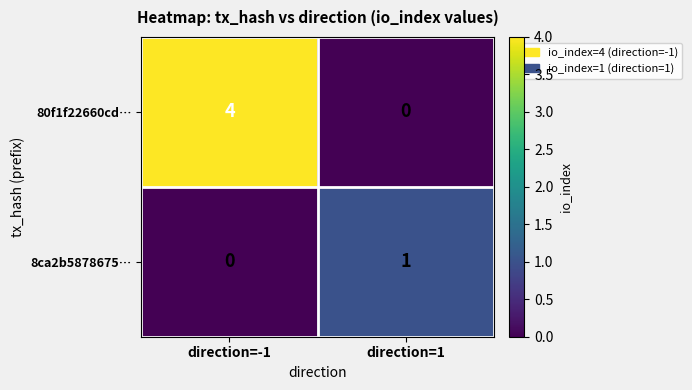

The 8ca2b5878675… series shows 1 at direction=1. True or false?

True